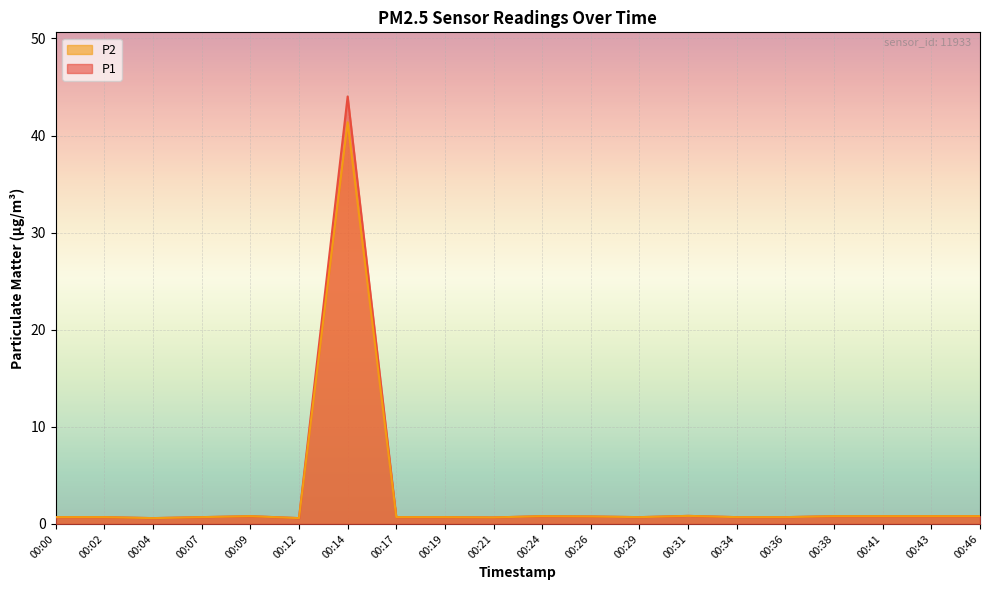

At which category is the sum across all series the highest?

00:14